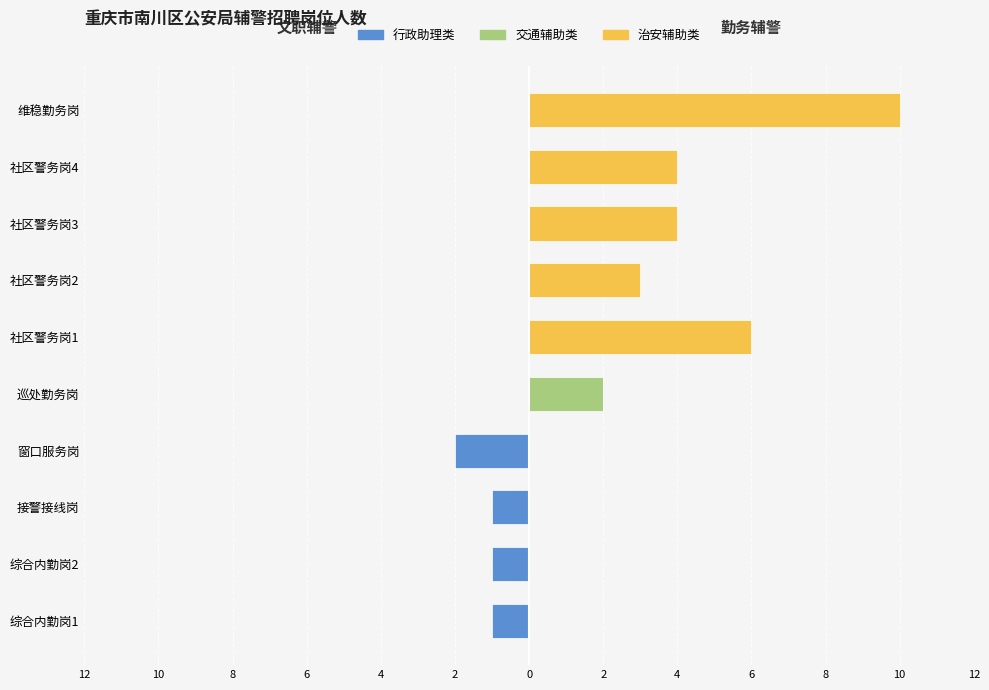

How many data points does each series have?

10